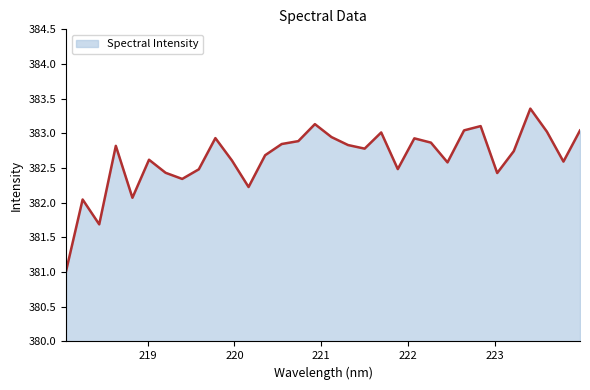

What is the minimum value shown in the chart?

381.0